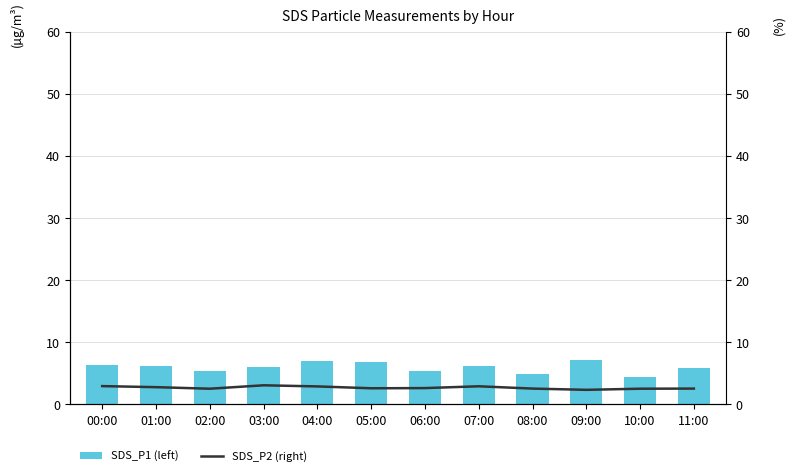

Is the value of SDS_P1 (left) at 01:00 greater than the value of SDS_P2 (right) at 05:00?

Yes